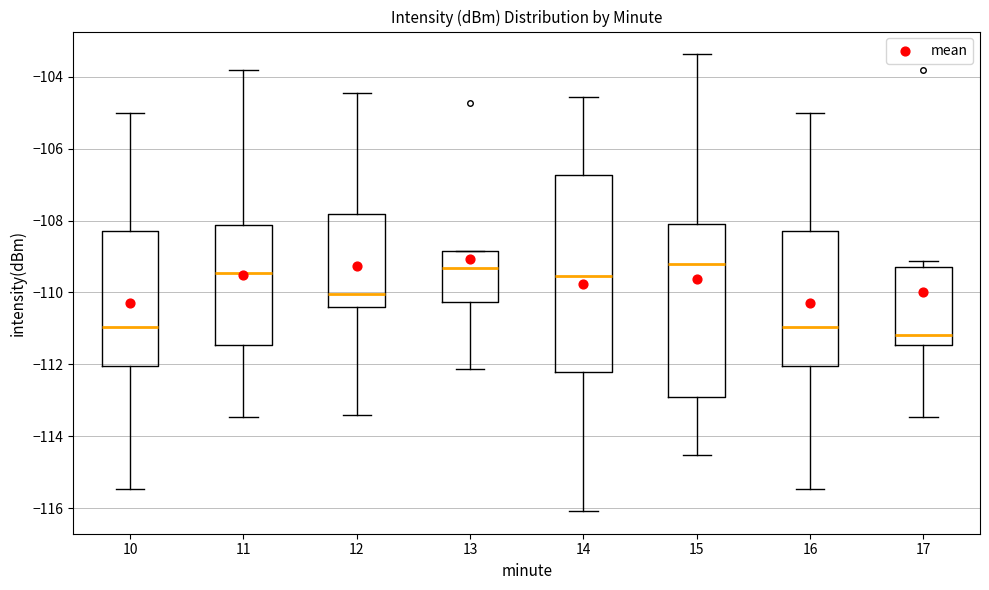

Comparing the boxes themselves (not the whiskers), which one is the tallest?

14